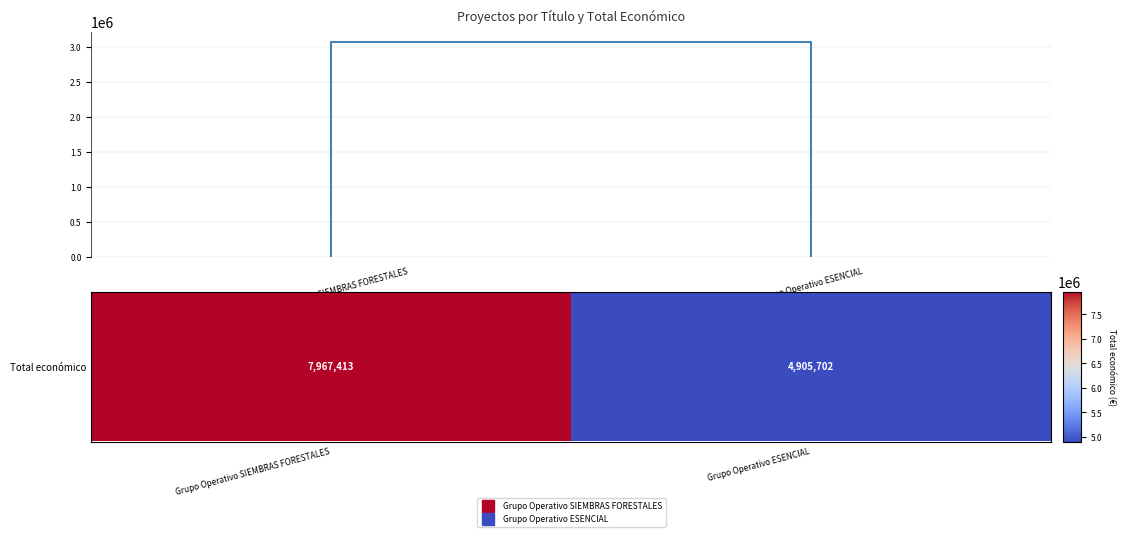

What is the minimum value shown in the chart?

4905702